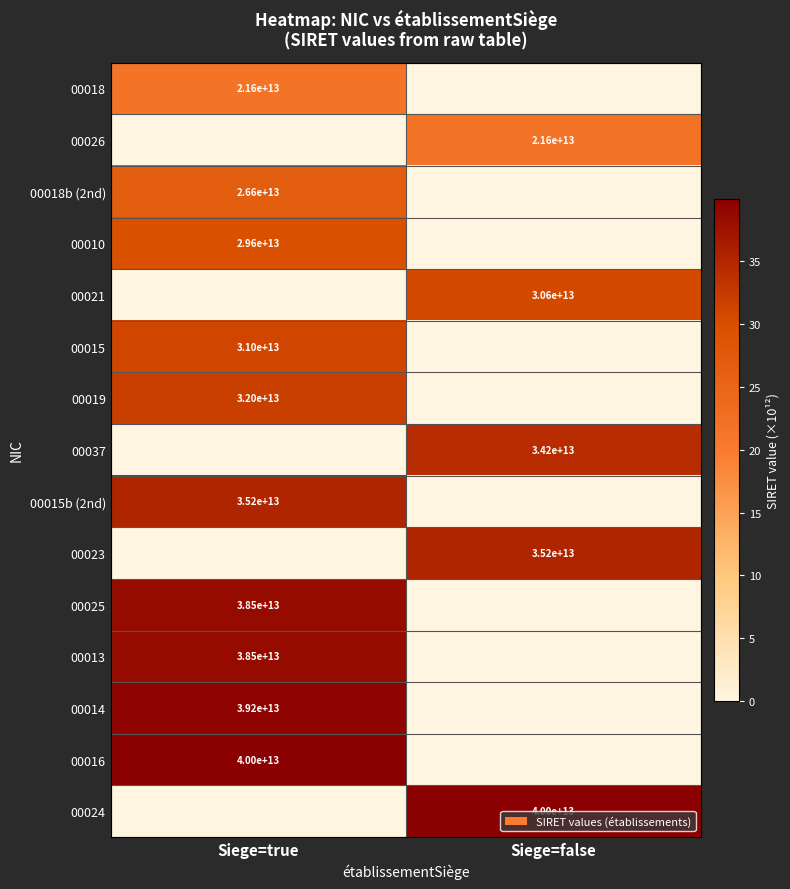

True or false: 00026 has a value of 21600000000000 at Siege=false.

True